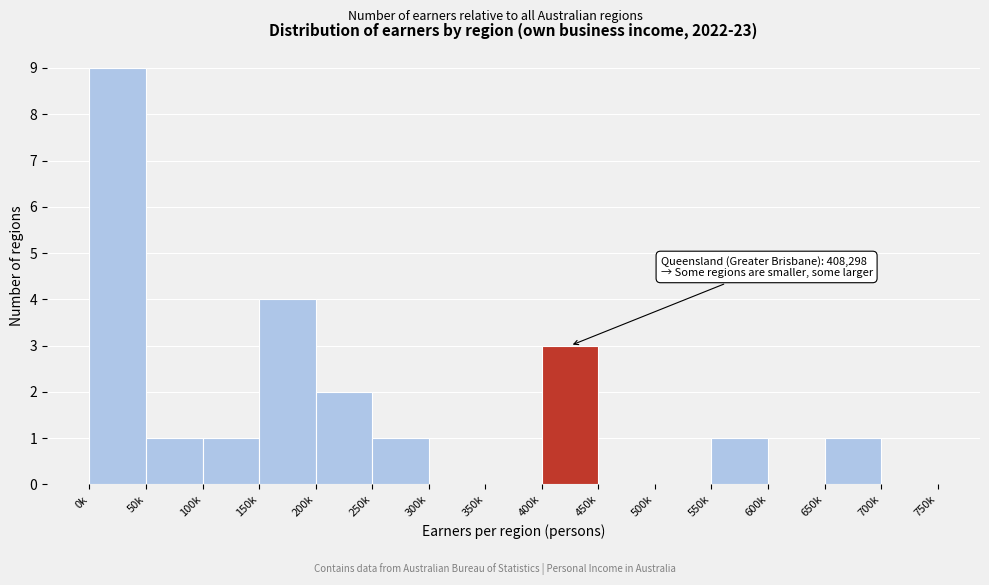

Reading left to right, what are all the values shown in this chart?

0k=9	50k=1	100k=1	150k=4	200k=2	250k=1	300k=0	350k=0	400k=3	450k=0	500k=0	550k=1	600k=0	650k=1	700k=0